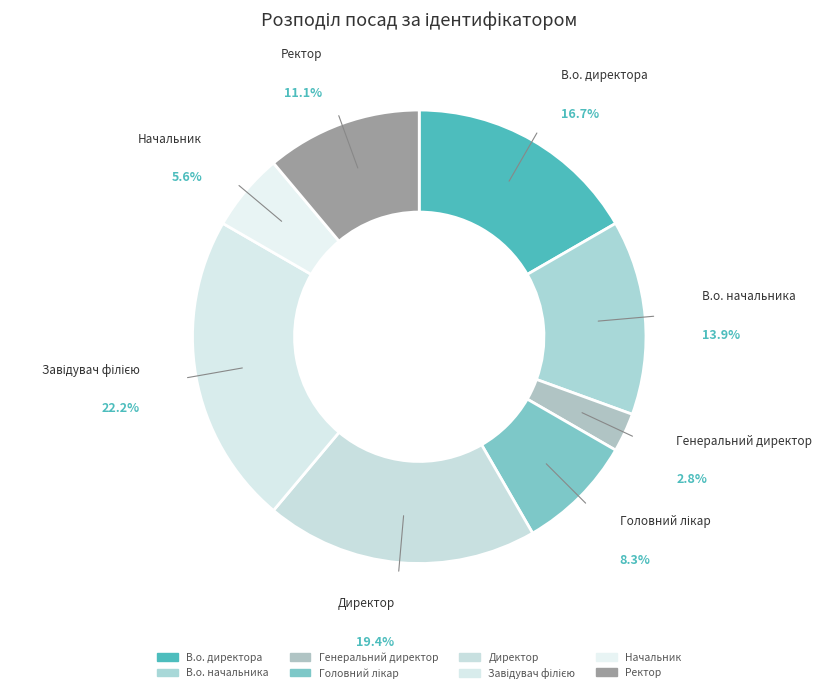

What portion of the pie excludes Директор?

80.6%